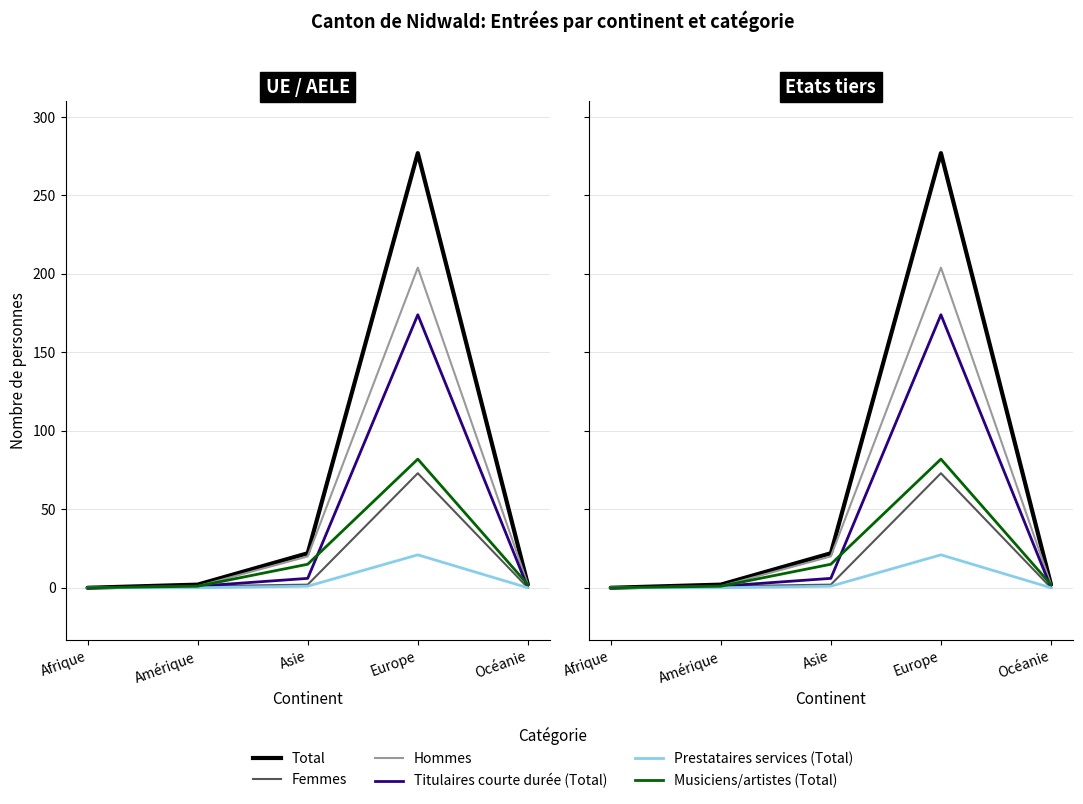

Which series has the largest total across all categories?

Total